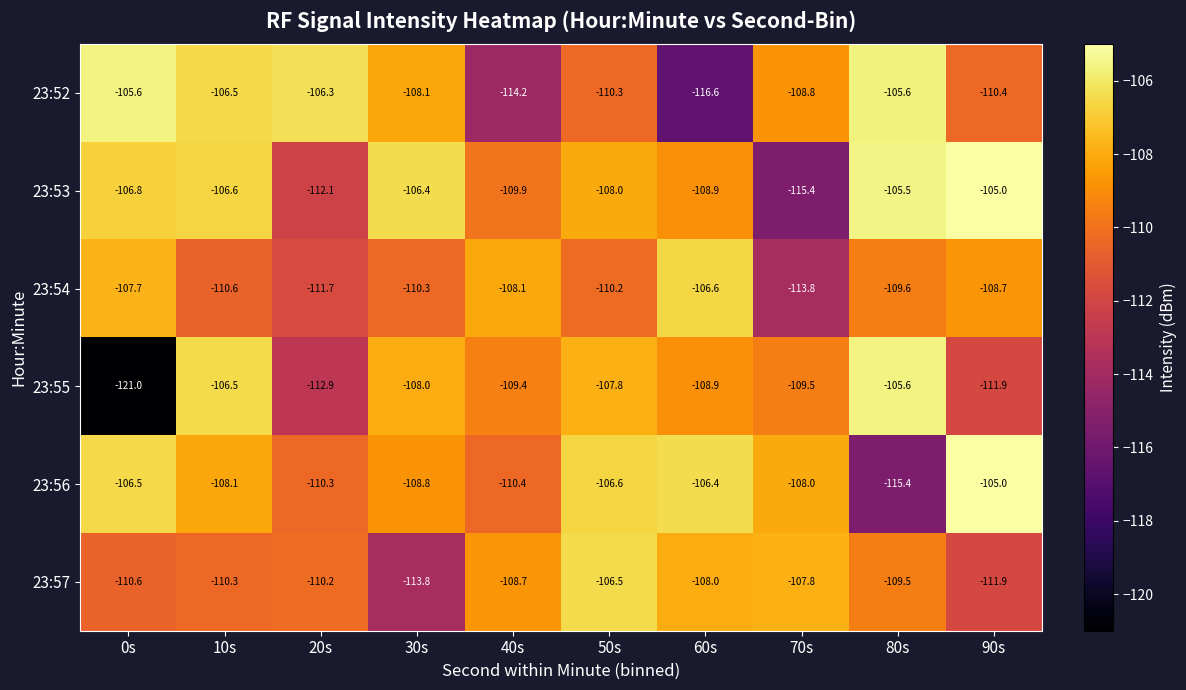

Which series has the widest spread of values?

23:55